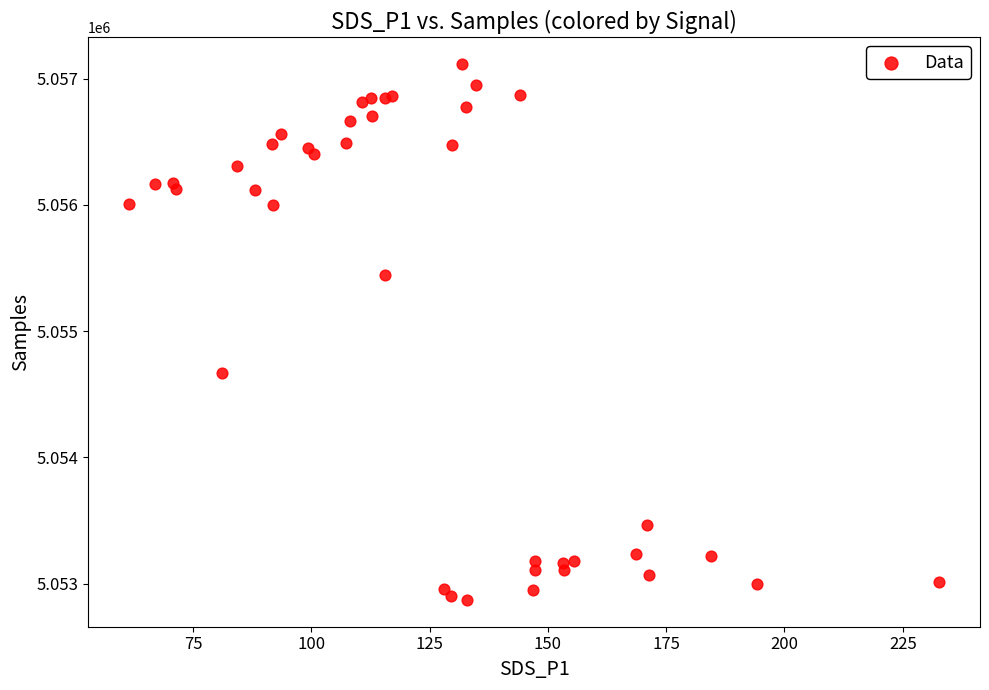

What Y value in the scatter plot is closest to 5054993?

5054671